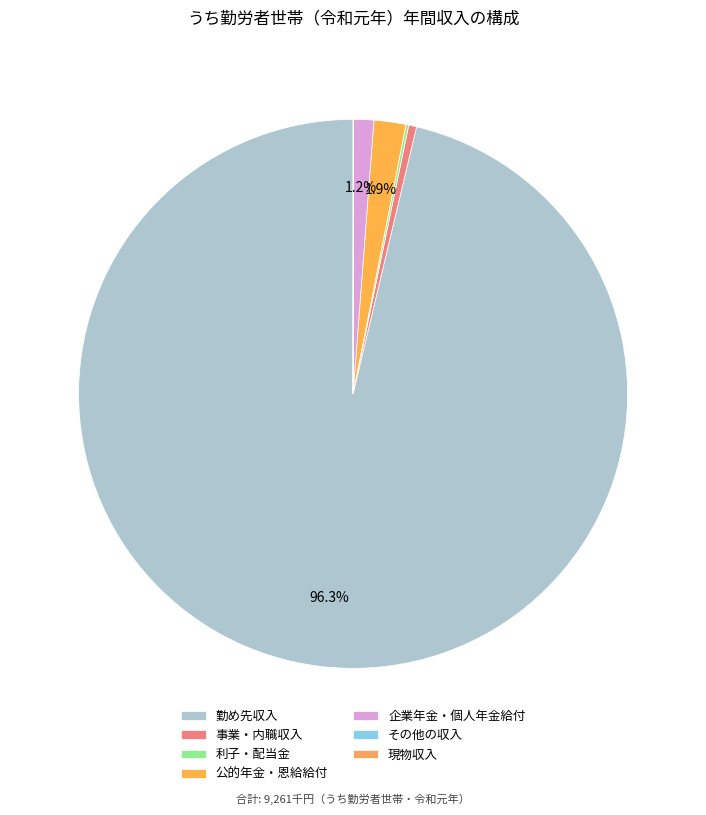

How many segments does this pie chart have?

7